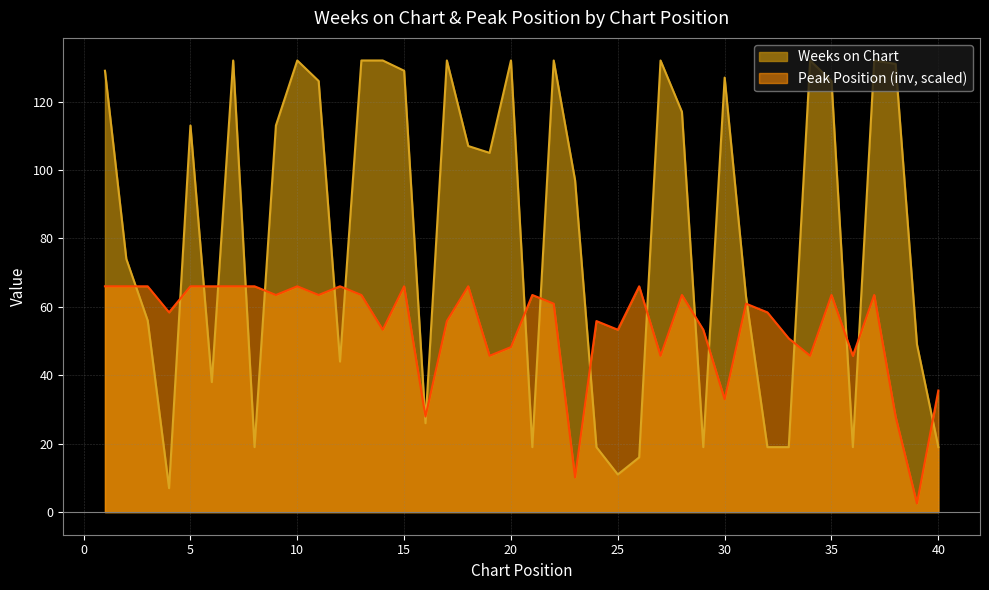

The Weeks on Chart series shows 132.0 at 13. True or false?

True